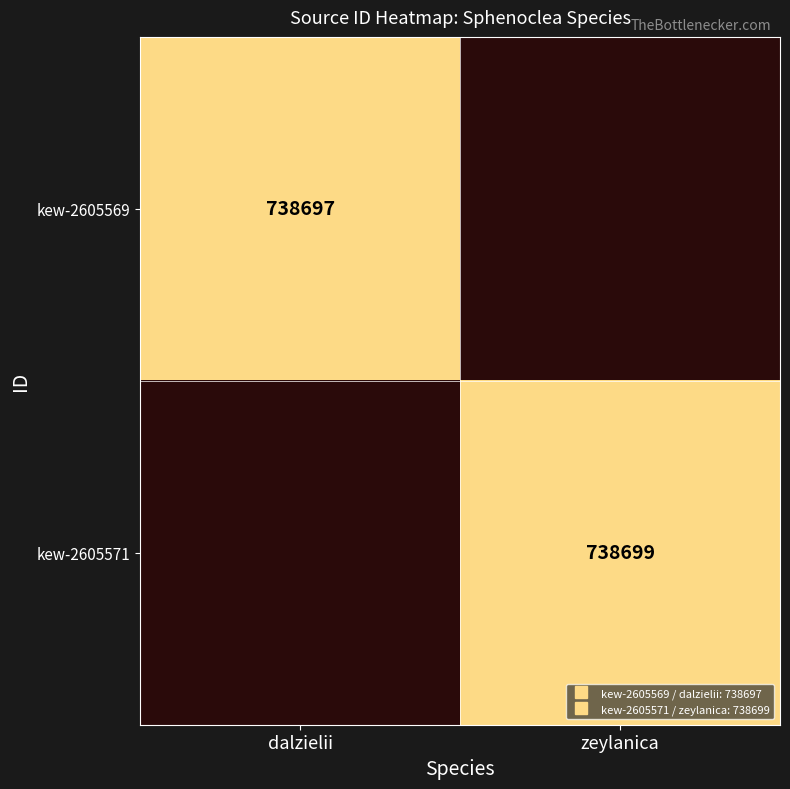

True or false: kew-2605571 has a value of 738699 at zeylanica.

True